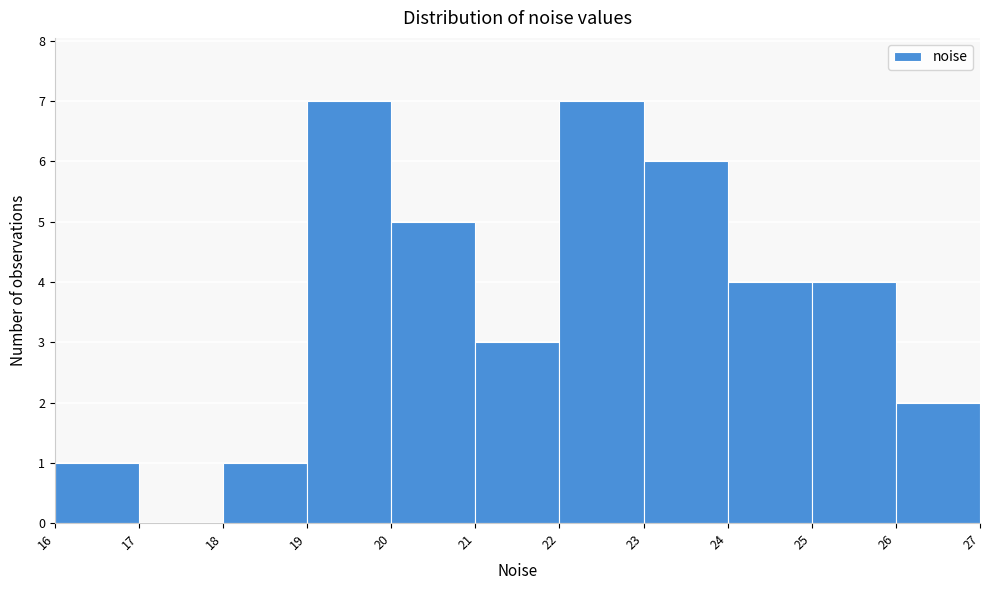

Reading left to right, list every bar in this chart as the range it spans on the x-axis followed by its height. The values are not printed on the chart, so give them approximately, as read against the axis.

16 to 17: 1
17 to 18: 0
18 to 19: 1
19 to 20: 7
20 to 21: 5
21 to 22: 3
22 to 23: 7
23 to 24: 6
24 to 25: 4
25 to 26: 4
26 to 27: 2